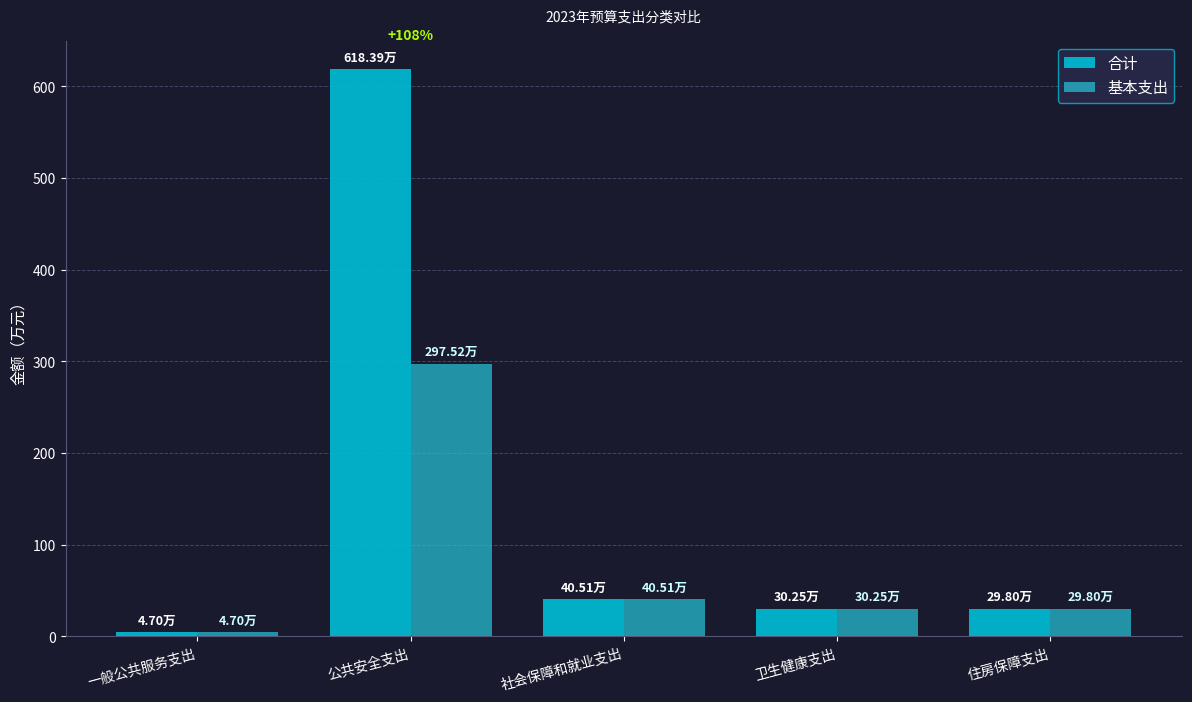

What is the difference between the maximum and minimum values in the 合计 series?

613.7